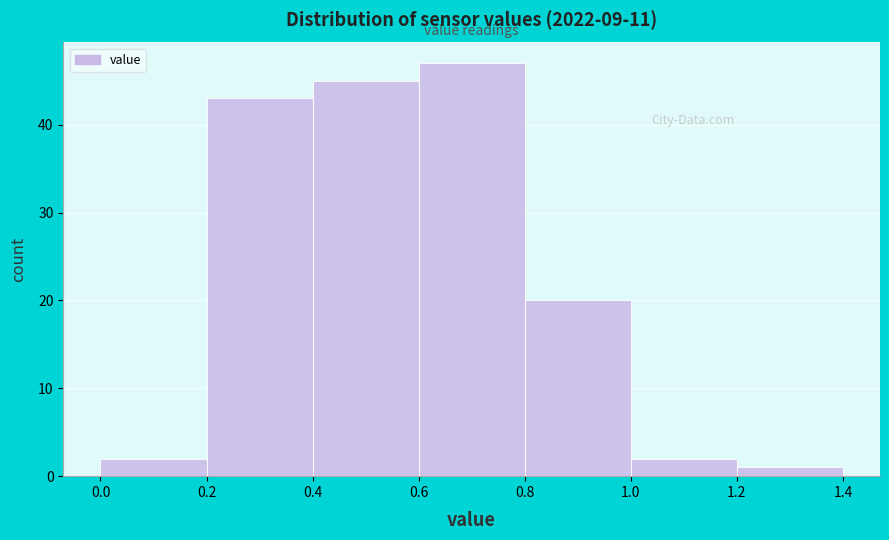

How tall is the bar that spans 1.2 to 1.4 on the x-axis? The values are not printed on the chart, so give them approximately, as read against the axis.

1